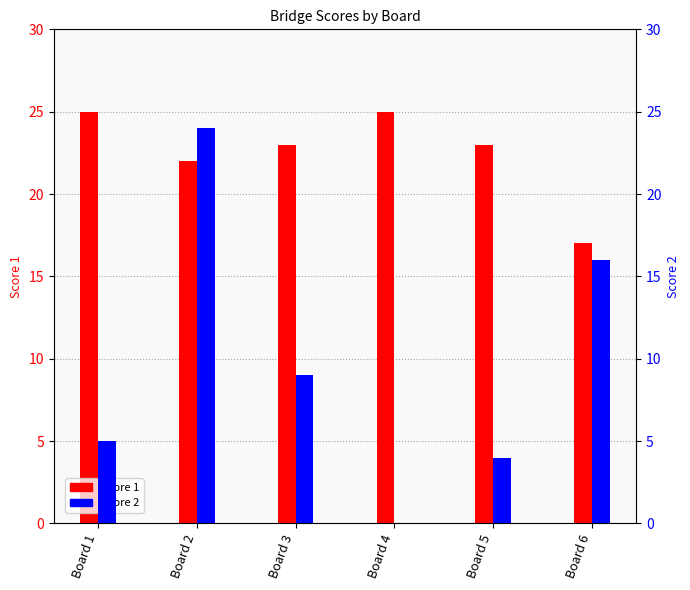

List the series in order of their overall mean, lowest first.

Score 2, Score 1